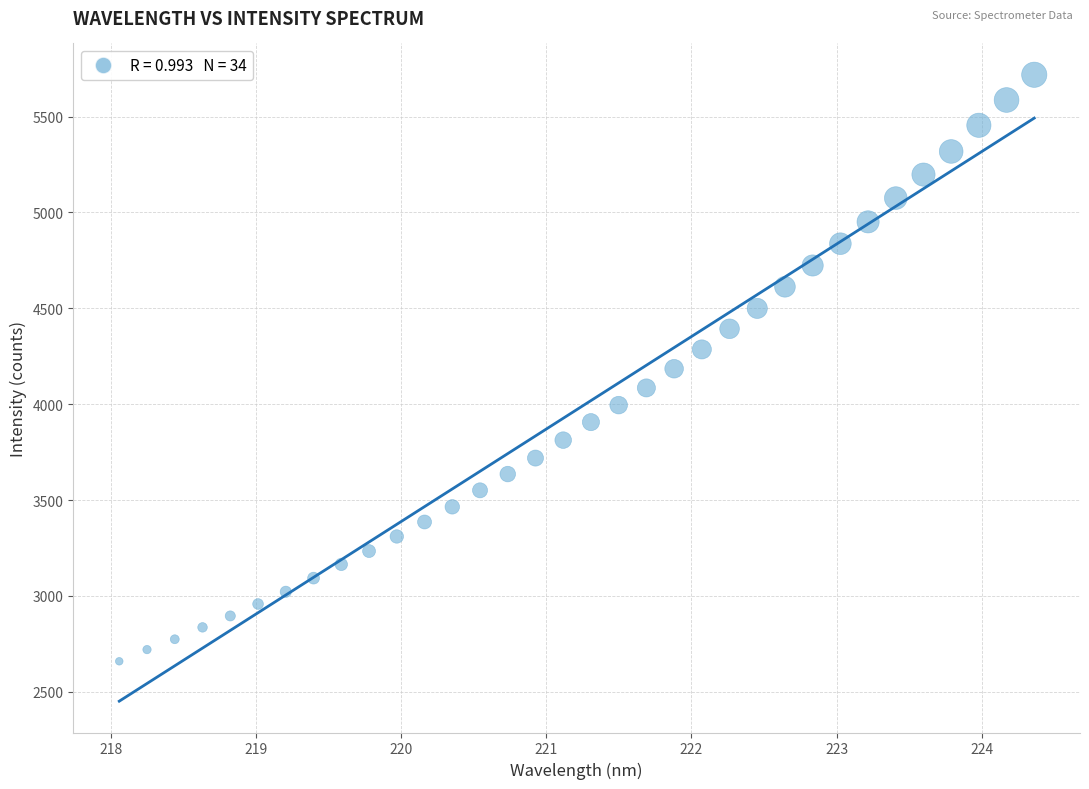

What is the range of Y values (max minus min)?

3059.2